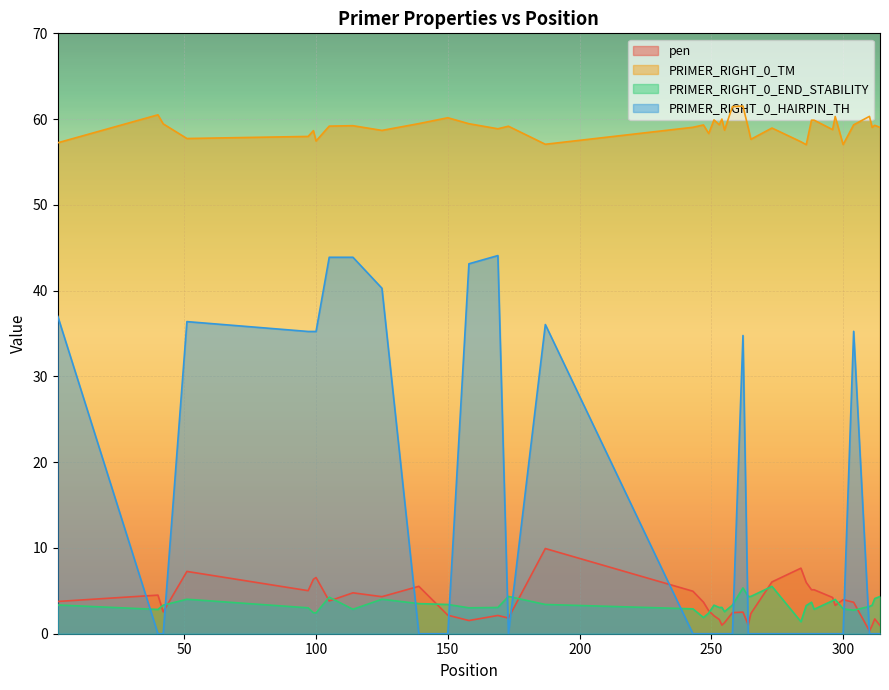

Which series has the largest total across all categories?

PRIMER_RIGHT_0_TM